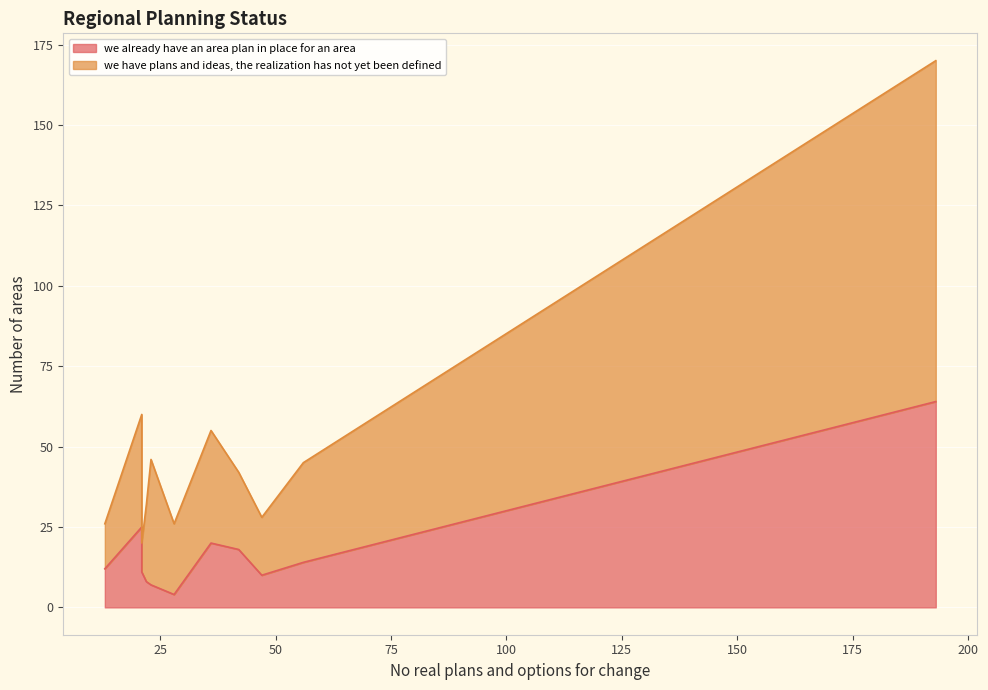

True or false: we have plans and ideas, the realization has not yet been defined and we already have an area plan in place for an area intersect in this chart.

True